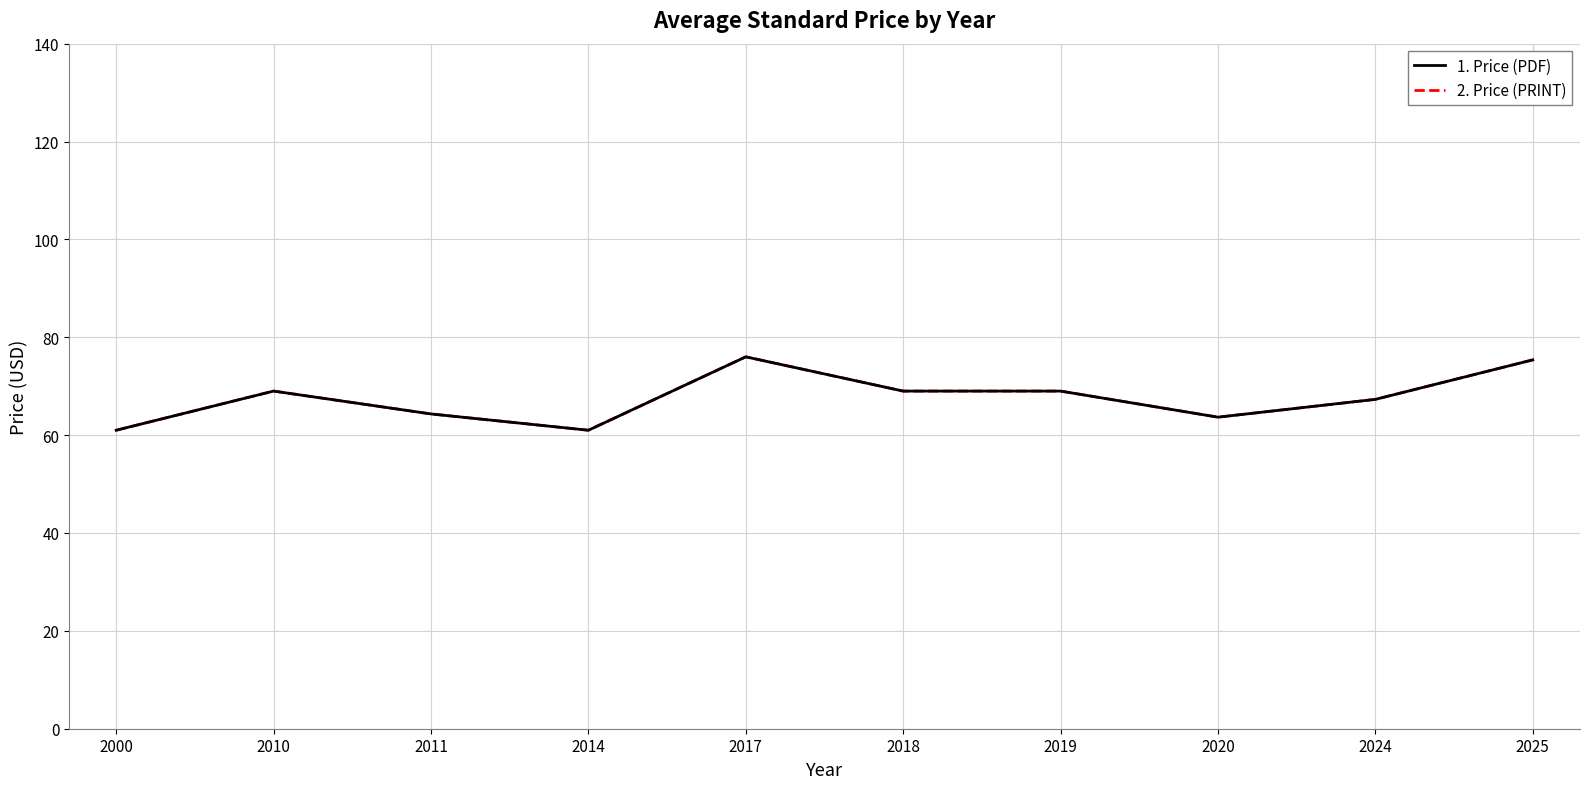

How many interior local peaks does the 1. Price (PDF) series have?

2